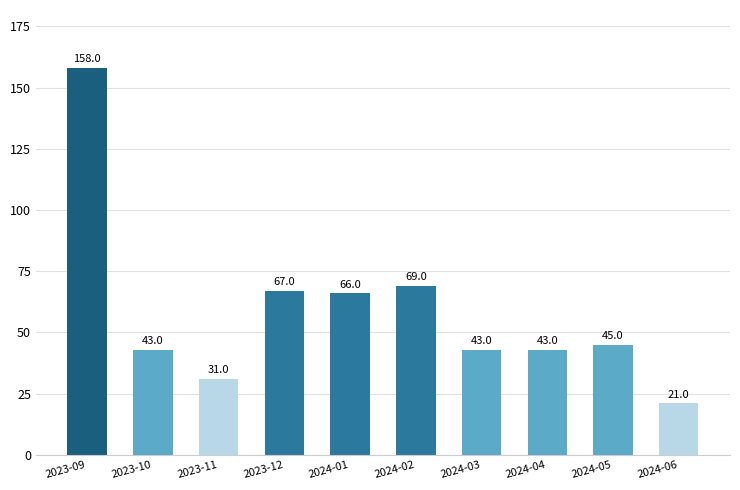

What is the label of the 10th bar from the left?

2024-06